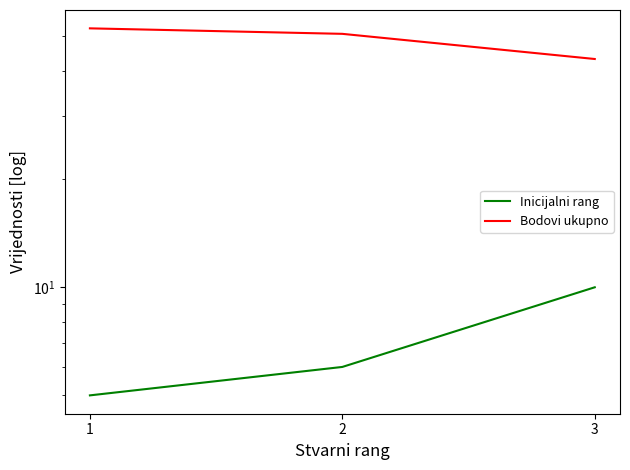

What is the maximum value for Bodovi ukupno?

52.6